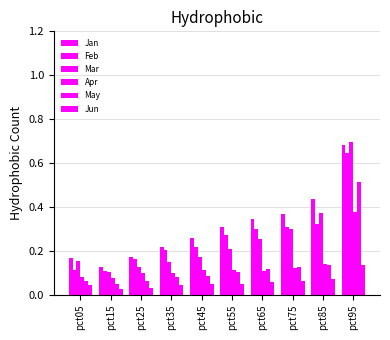

At which label does Jan reach its minimum?

pct15